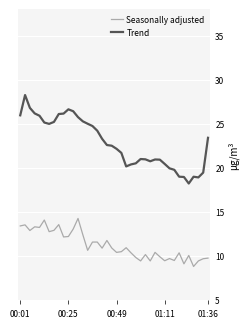

Rank the series by their average value, from highest to lowest.

Trend, Seasonally adjusted